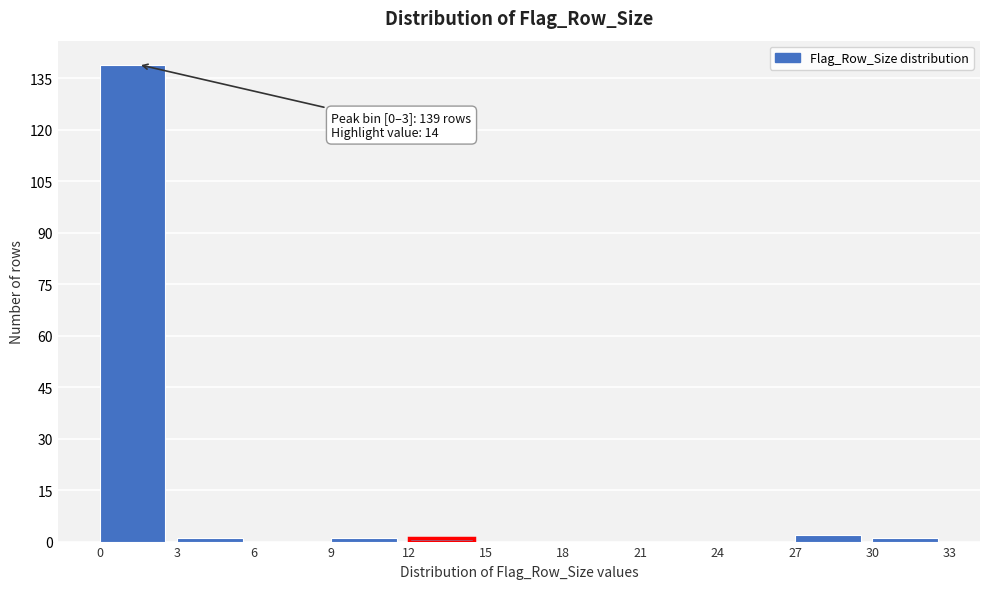

Which range on the x-axis has the tallest bar?

0 to 3